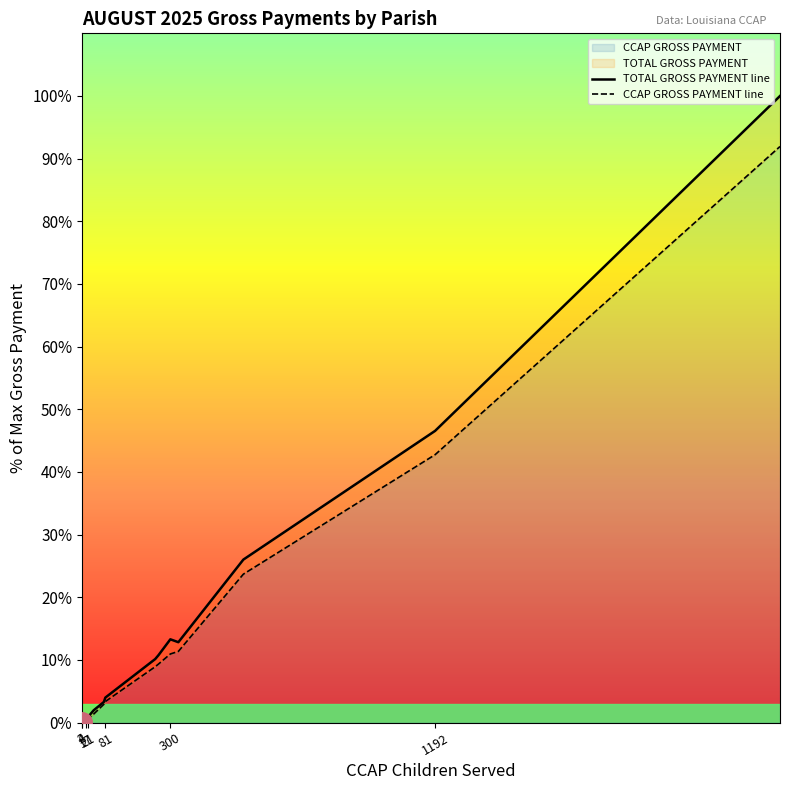

Which series has the largest range (max minus min)?

TOTAL GROSS PAYMENT line